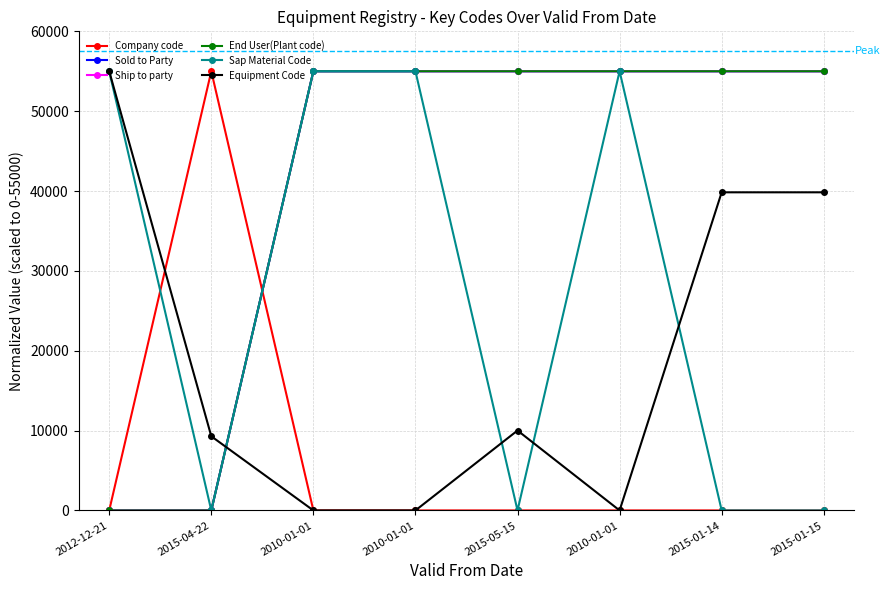

Does the chart have visible grid lines?

Yes